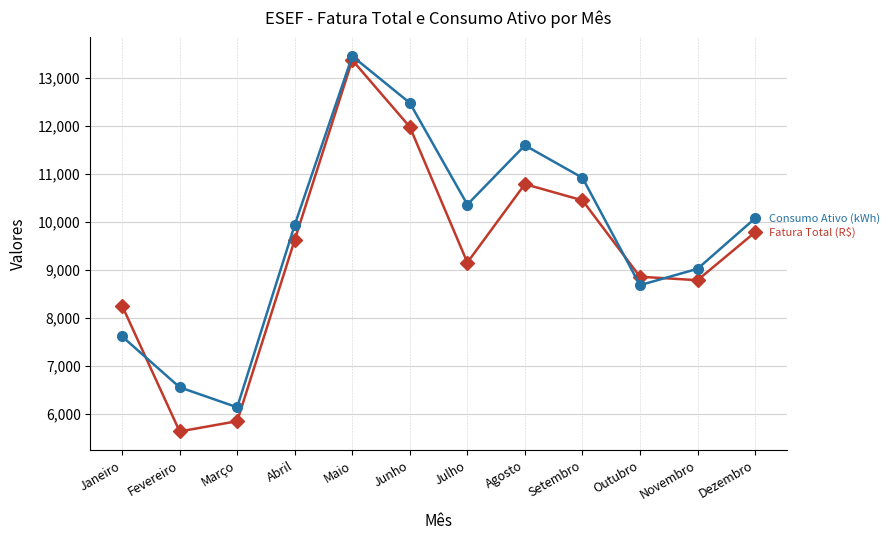

What is the spread (max minus min) of values at Maio?

82.4